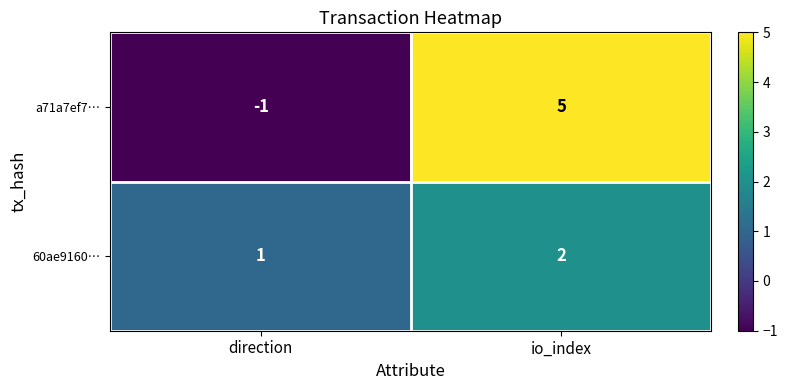

List the series in order of their peak value, lowest first.

60ae9160…, a71a7ef7…